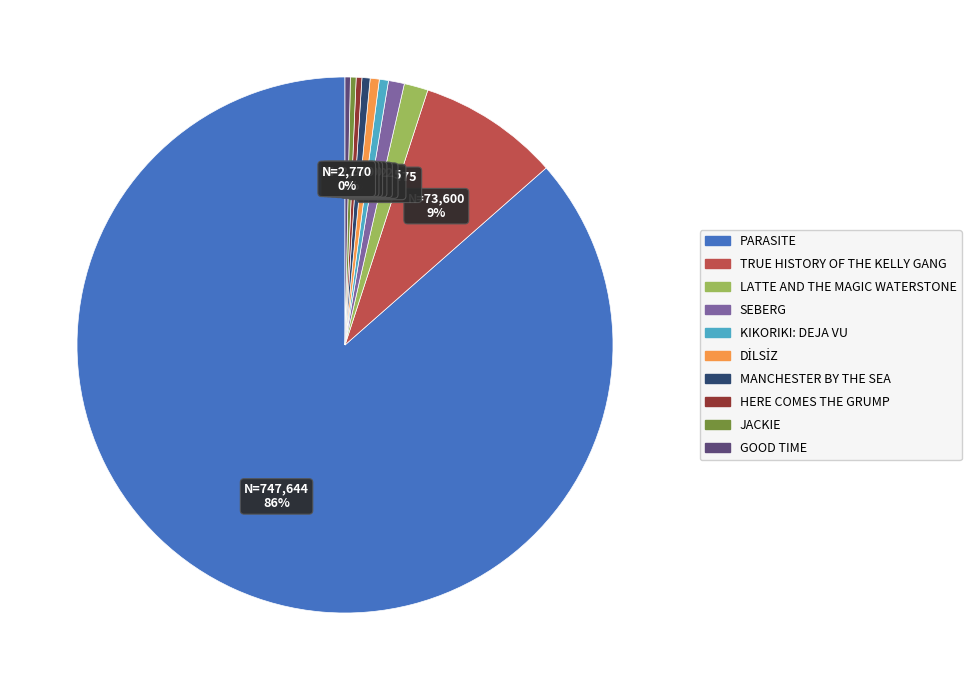

How many segments does this pie chart have?

10